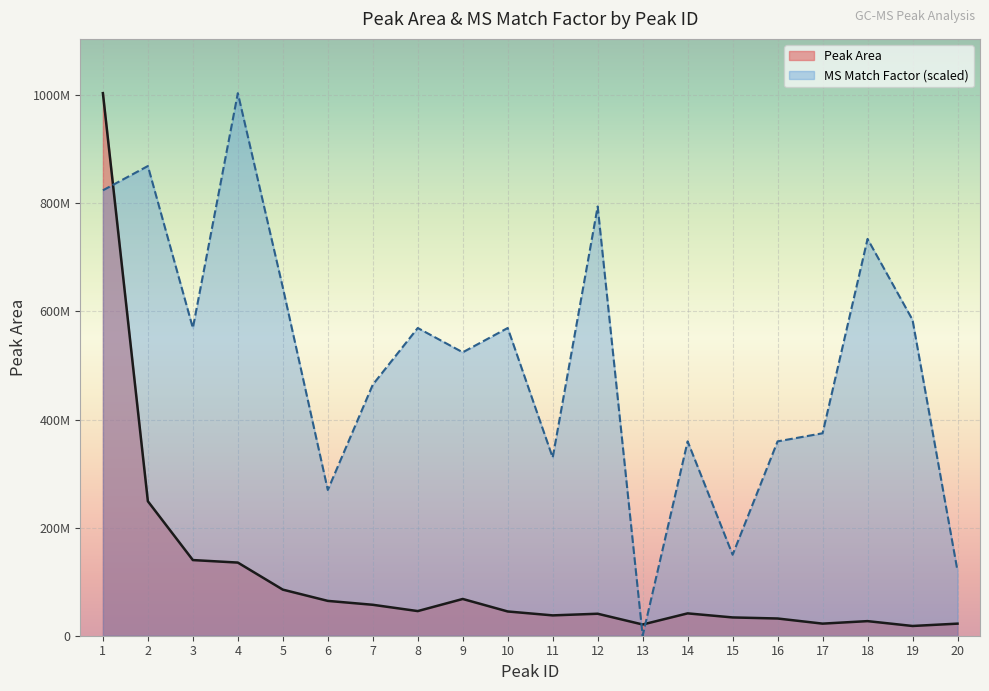

How many intersections are there between Peak Area and MS Match Factor?

3